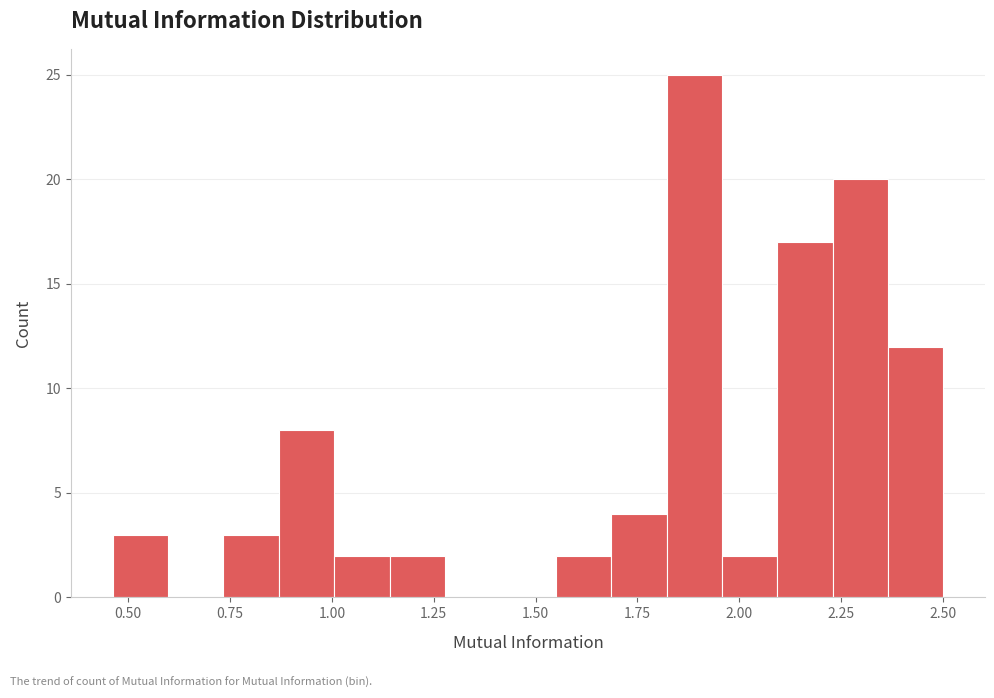

Around what value on the x-axis is the tallest bar? Give the approximate position of its centre, as read against the axis.

1.90